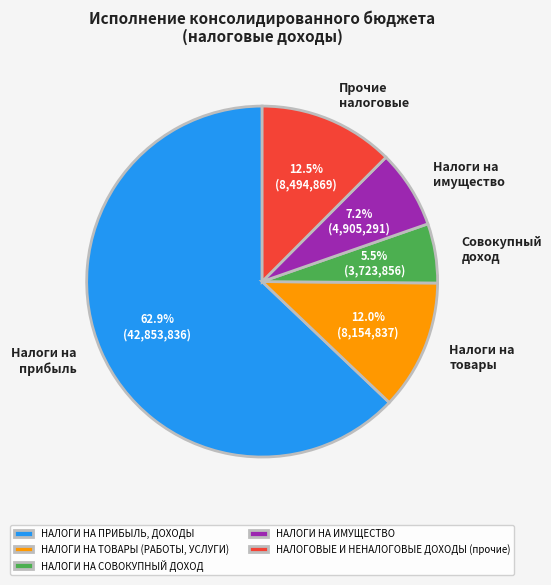

Between НАЛОГИ НА СОВОКУПНЫЙ ДОХОД and НАЛОГИ НА ИМУЩЕСТВО, which is larger?

НАЛОГИ НА ИМУЩЕСТВО